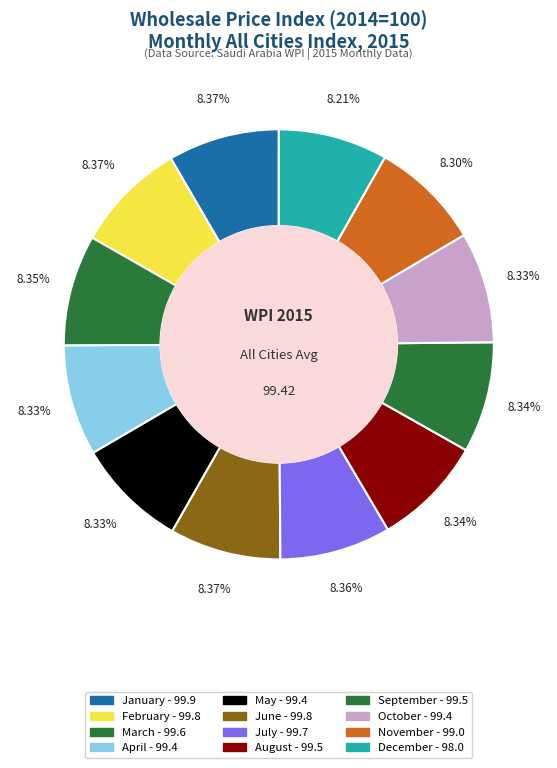

Which category has the biggest portion of the pie?

January